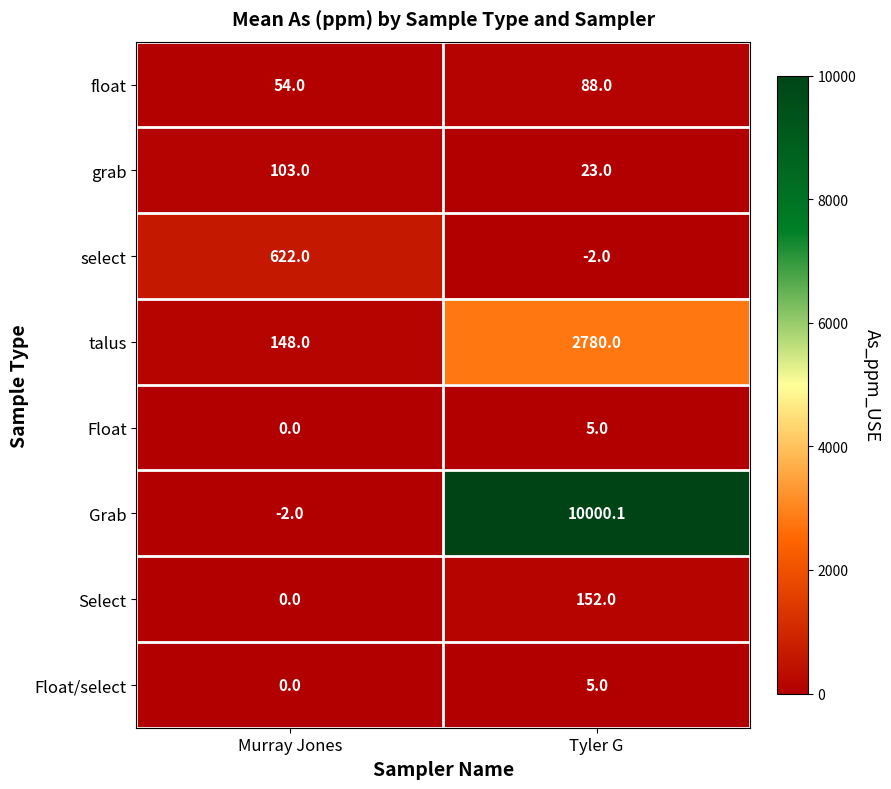

Read the Grab value at Murray Jones.

-2.0